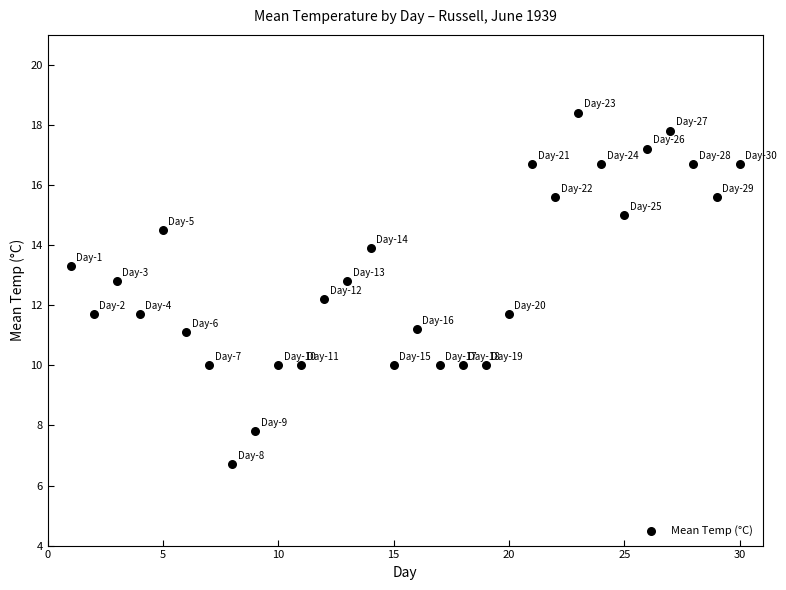

What is the range of X values (max minus min)?

29.0